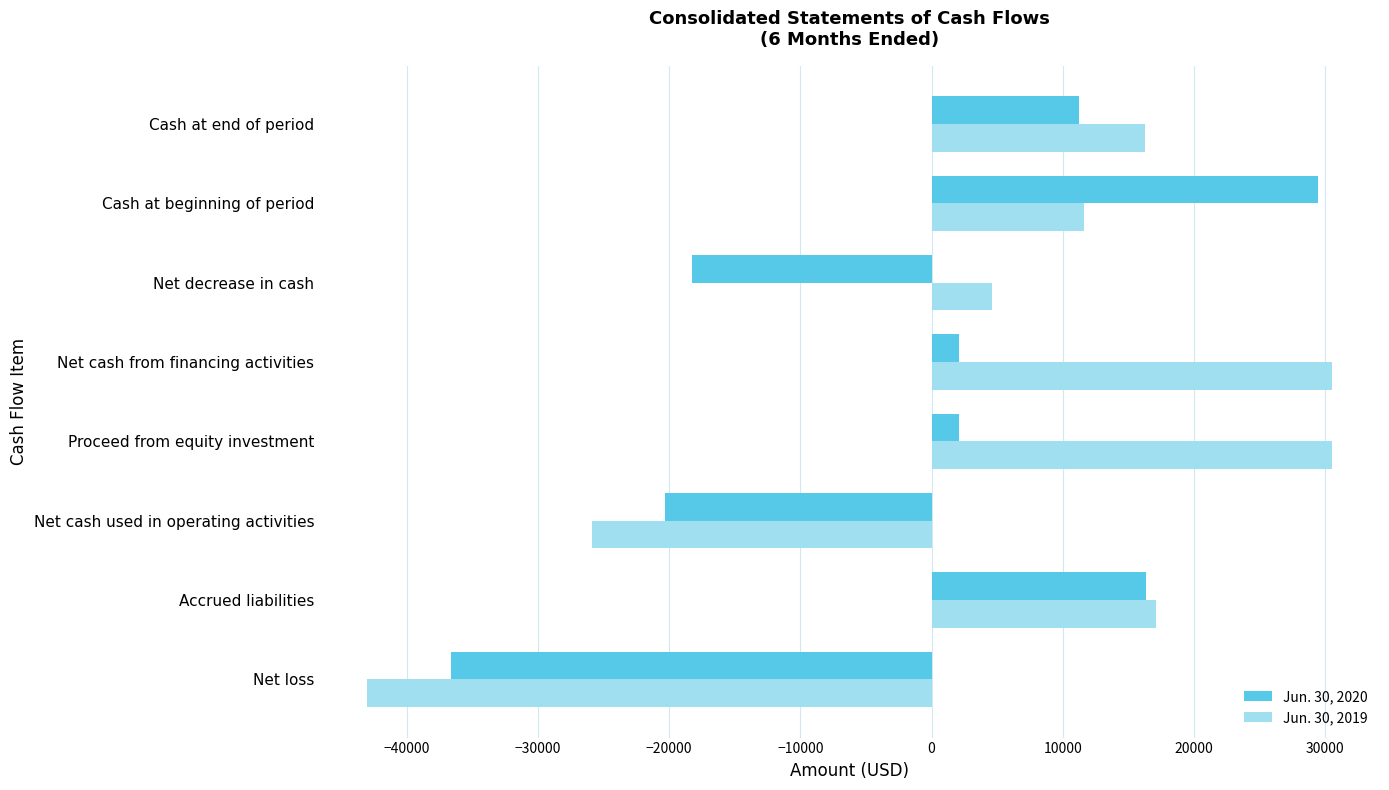

Is it true that Jun. 30, 2019 equals 48615 at Proceed from equity investment?

False